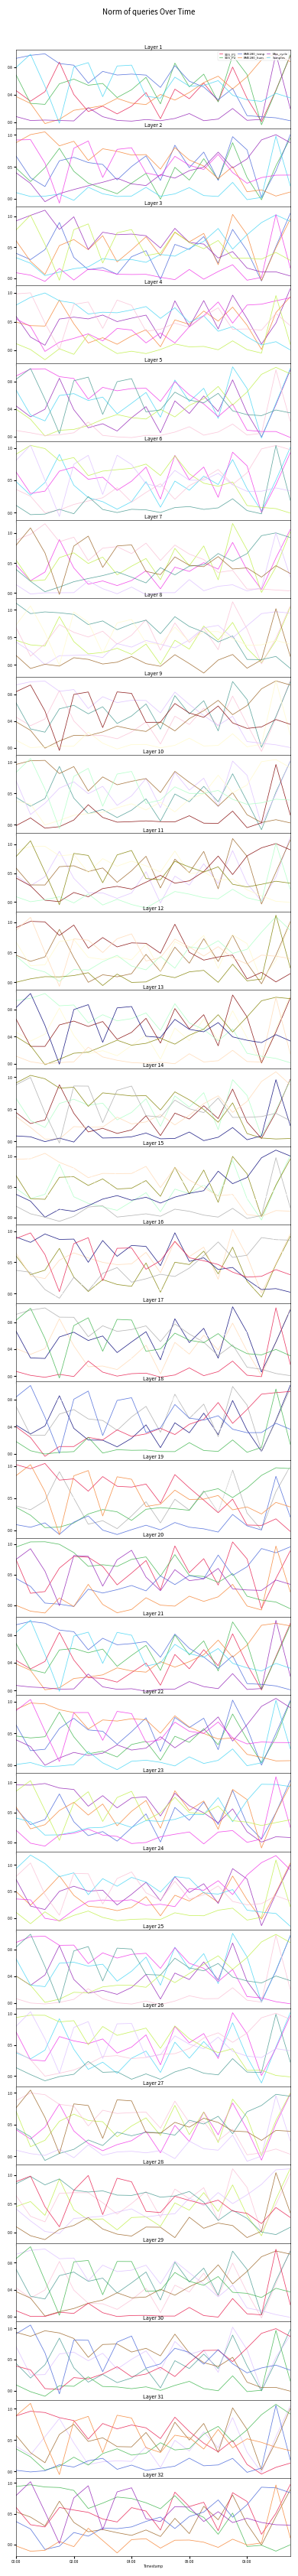

What is the lowest value of the BME280_temp series?

-0.1